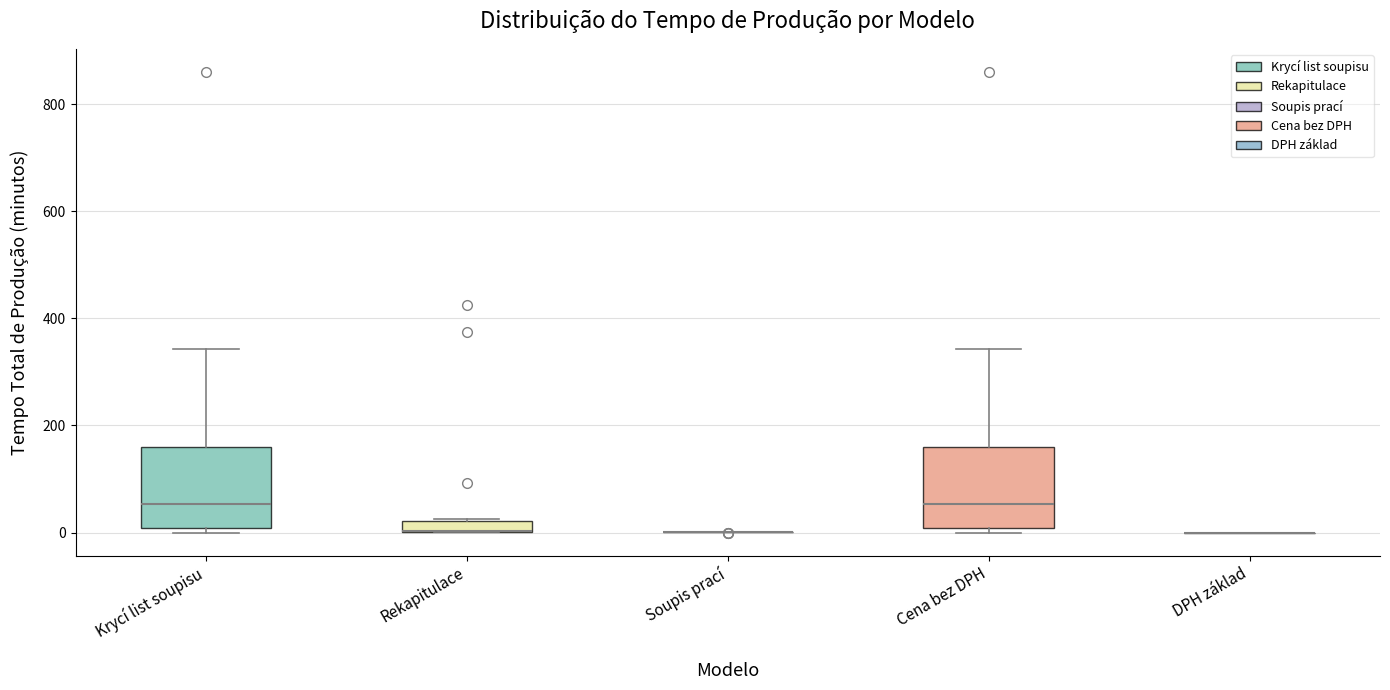

Where does the median line of the box for Cena bez DPH sit on the y-axis? The values are not printed on the chart, so give them approximately, as read against the axis.

60